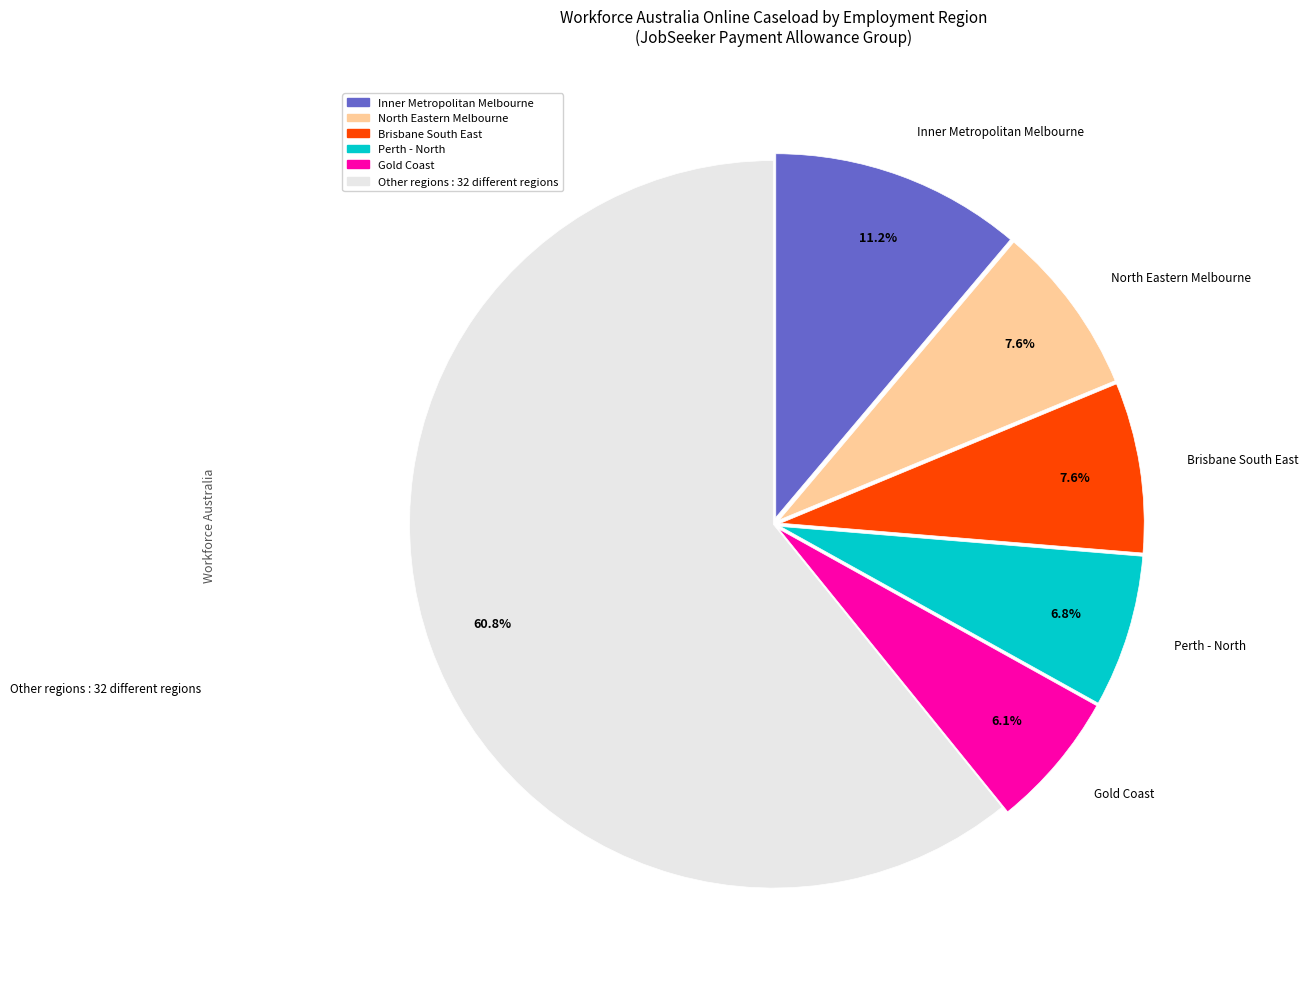

Is there a majority slice in this chart?

Yes